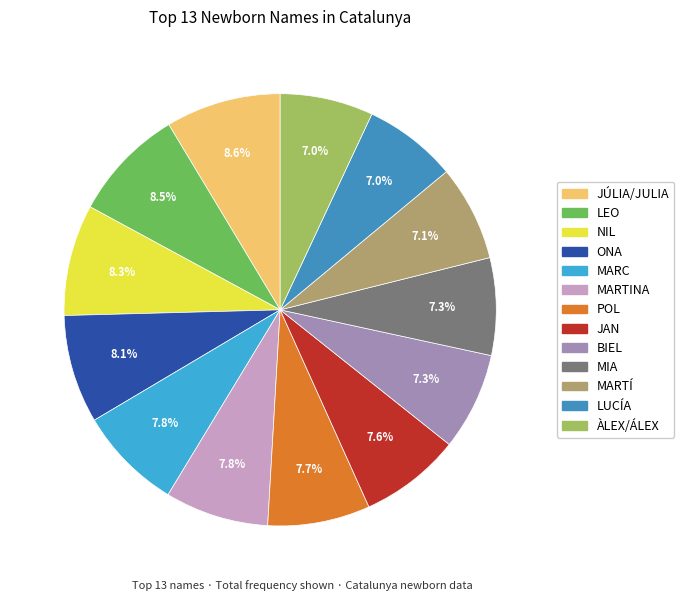

Approximately how many times larger is the value at MARC compared to ÀLEX/ÁLEX?

1.1